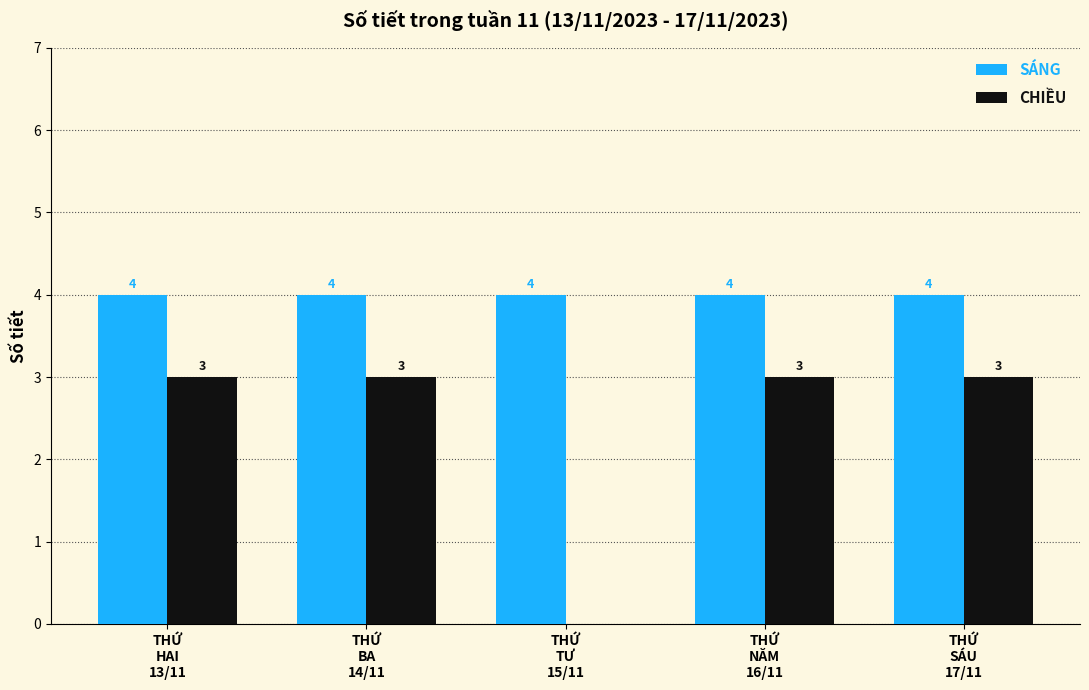

What is the greatest value displayed?

4